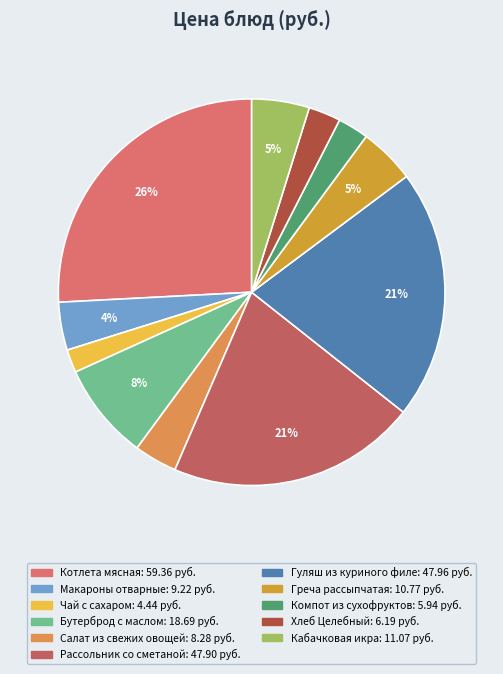

Is it true that Котлета мясная is 26% of the pie?

True